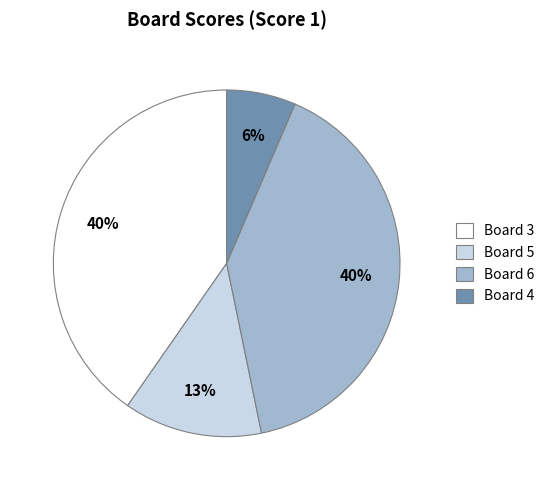

To the nearest percent, what percentage of the pie is Board 4?

6%